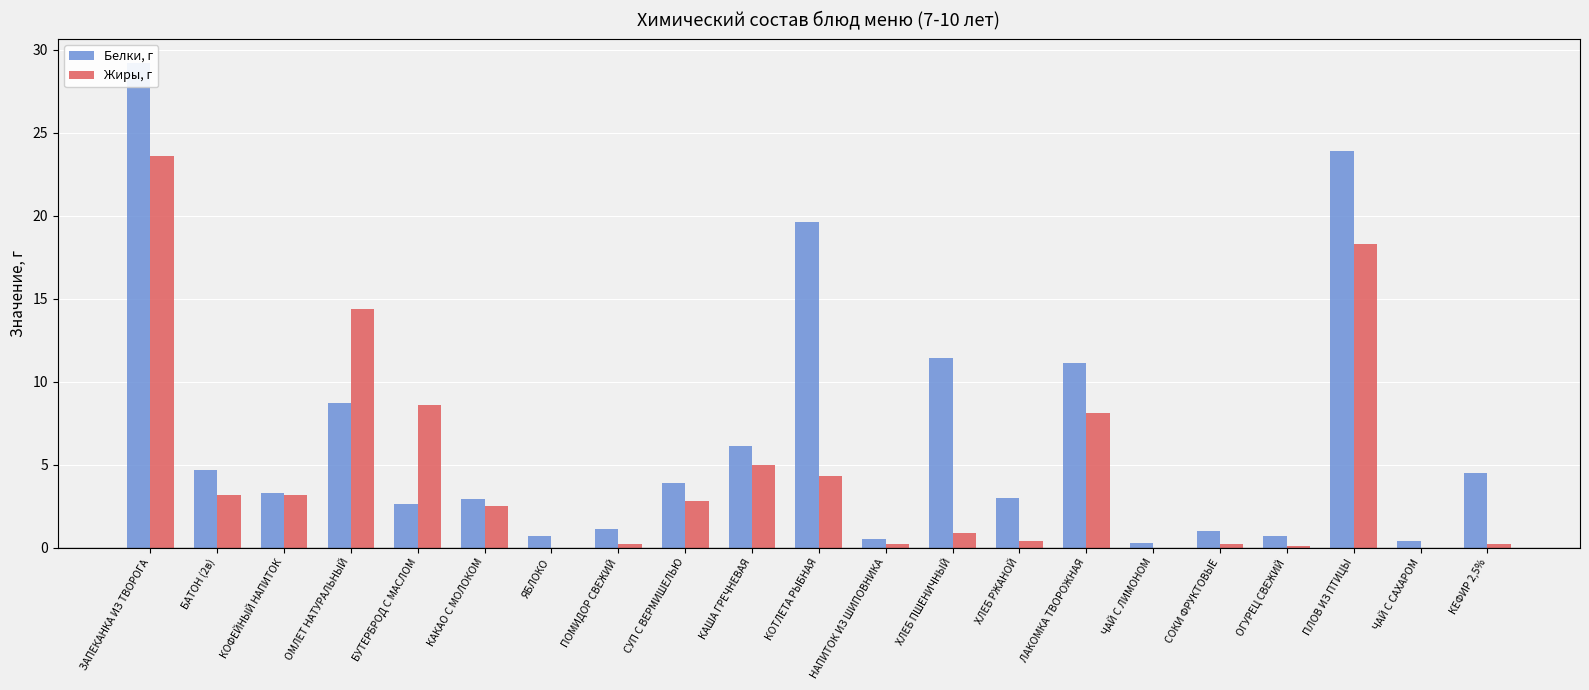

How many data points in Белки, г are less than 3?

9